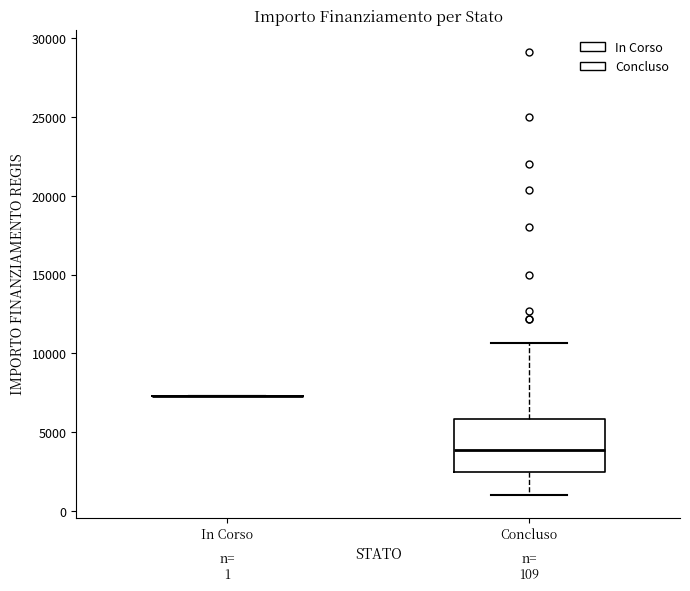

Which box is the tallest, from its lower edge to its upper edge?

Concluso